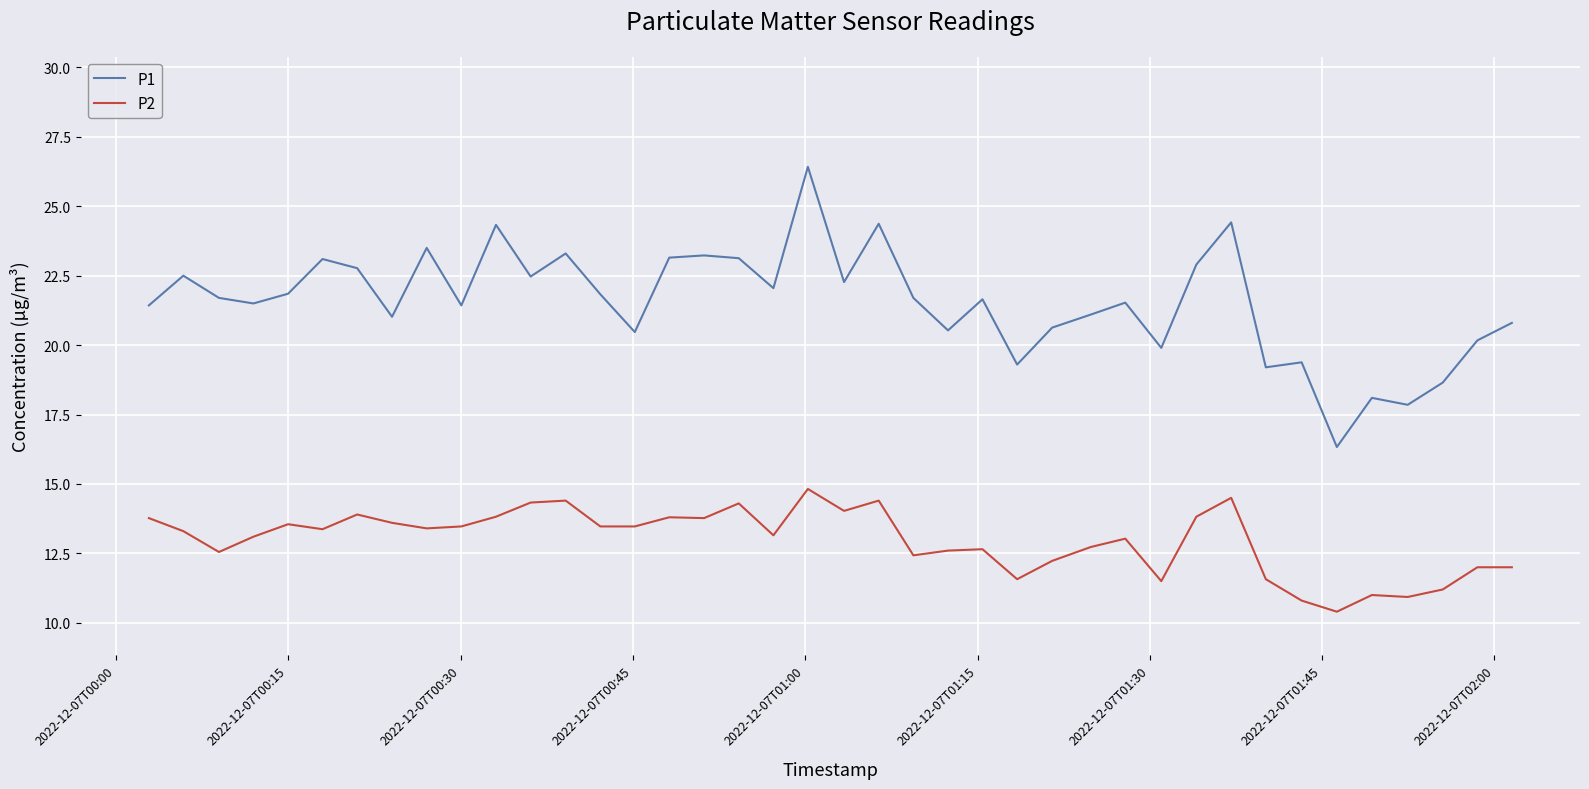

Which series has the largest total across all categories?

P1